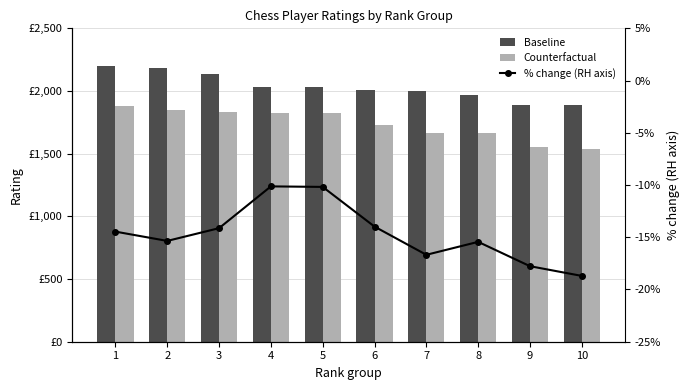

The value of Baseline at 1 is 3499.9. True or false?

False